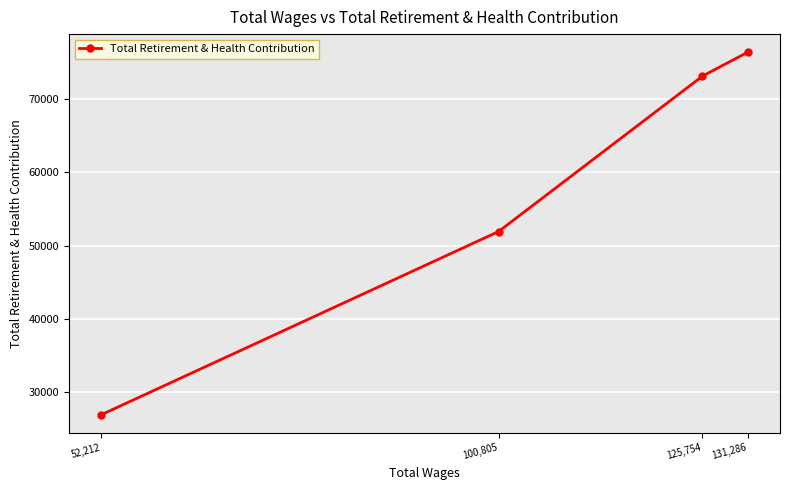

Reading left to right, what are all the values shown in this chart?

52,212=26974	100,805=51924	125,754=73098	131,286=76351